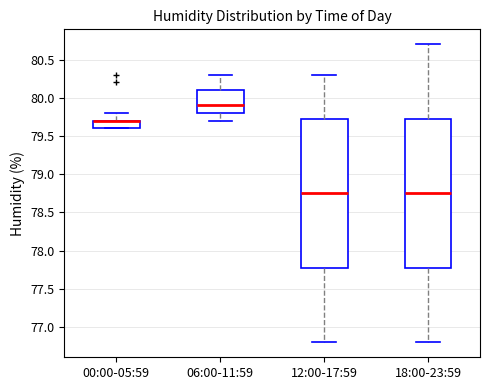

Where does the lower whisker of the box for 18:00-23:59 end on the y-axis? The values are not printed on the chart, so give them approximately, as read against the axis.

76.80